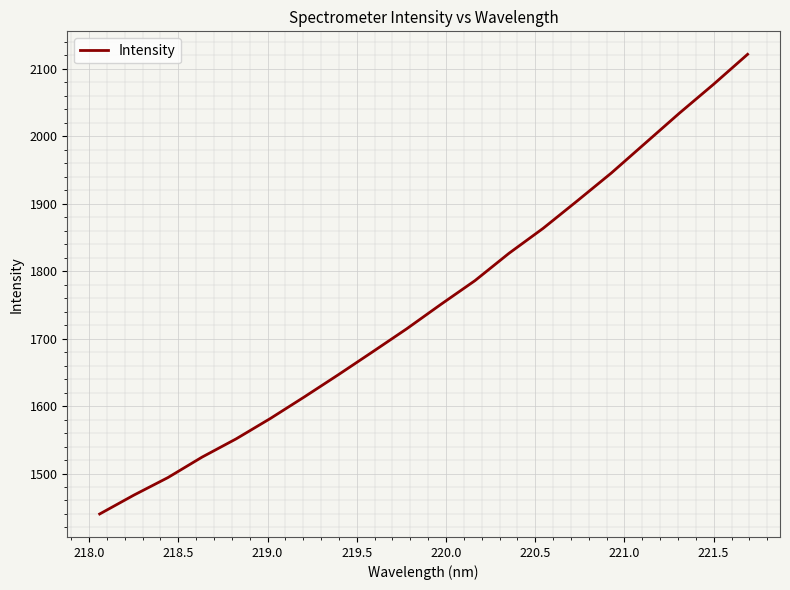

Reading left to right, list all the values displayed in this chart.

1440.0	1467.9	1494.0	1524.3	1551.4	1581.5	1613.6	1646.7	1680.5	1714.6	1750.8	1786.0	1826.6	1863.6	1904.3	1945.6	1990.1	2034.5	2077.2	2121.8